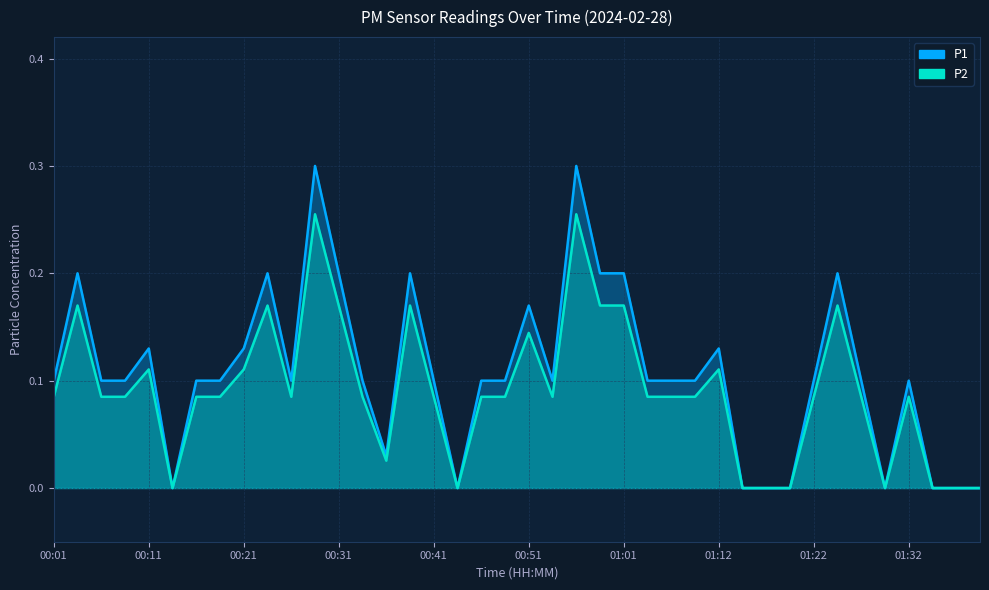

Is the value of P1 at 00:49 greater than the value of P2 at 01:19?

Yes